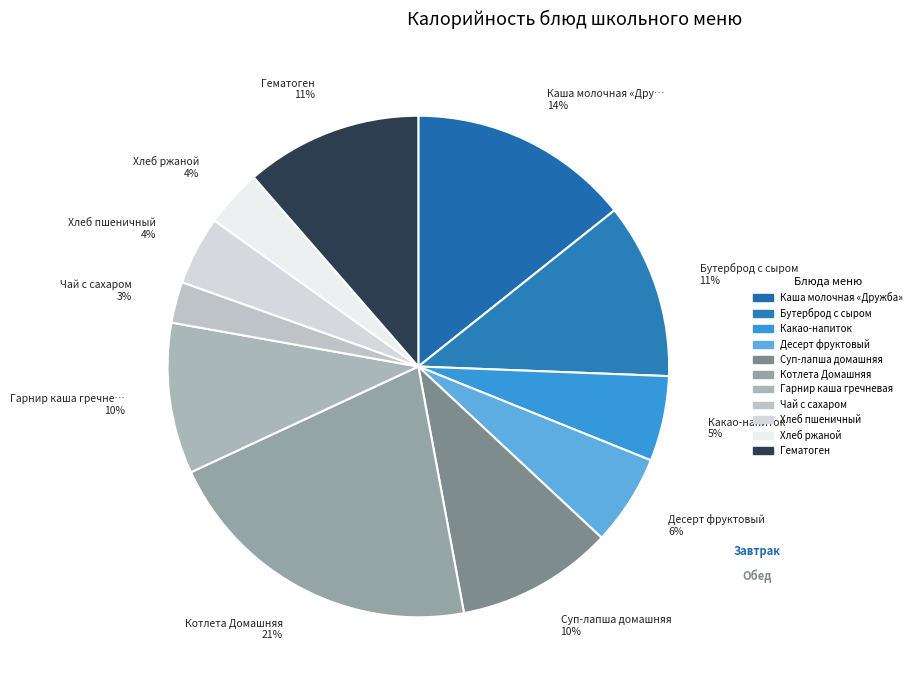

Count the number of slices in the pie.

11